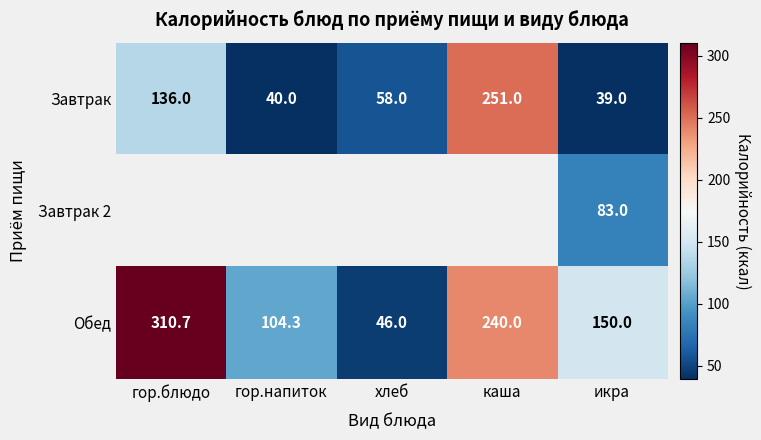

At which category is the sum across all series the highest?

каша